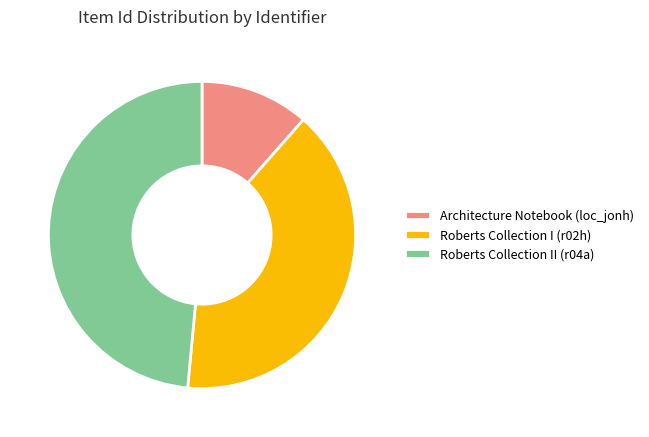

Is it true that Roberts Collection I (r02h) is 54% of the pie?

False